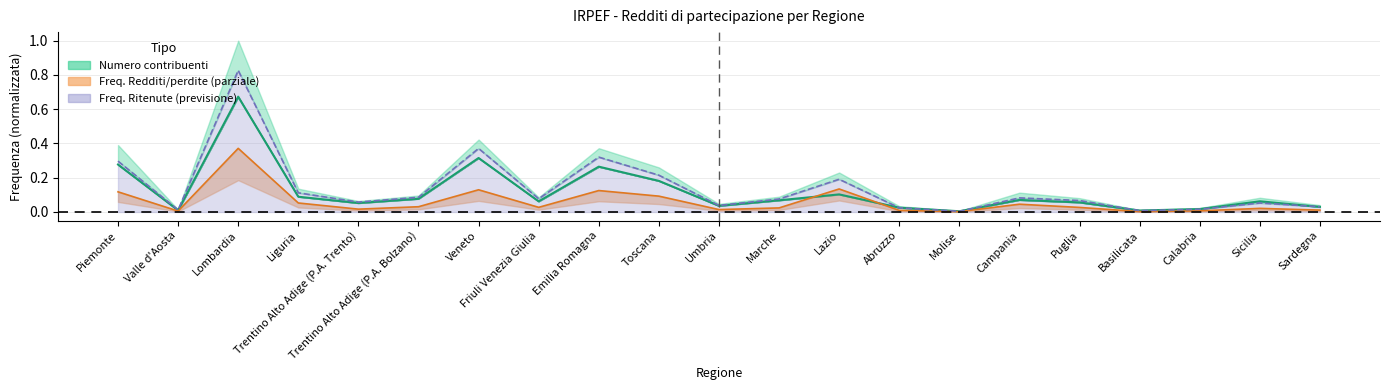

True or false: Freq. Totale reddito/perdita has more than 0 points higher than both neighbors.

True